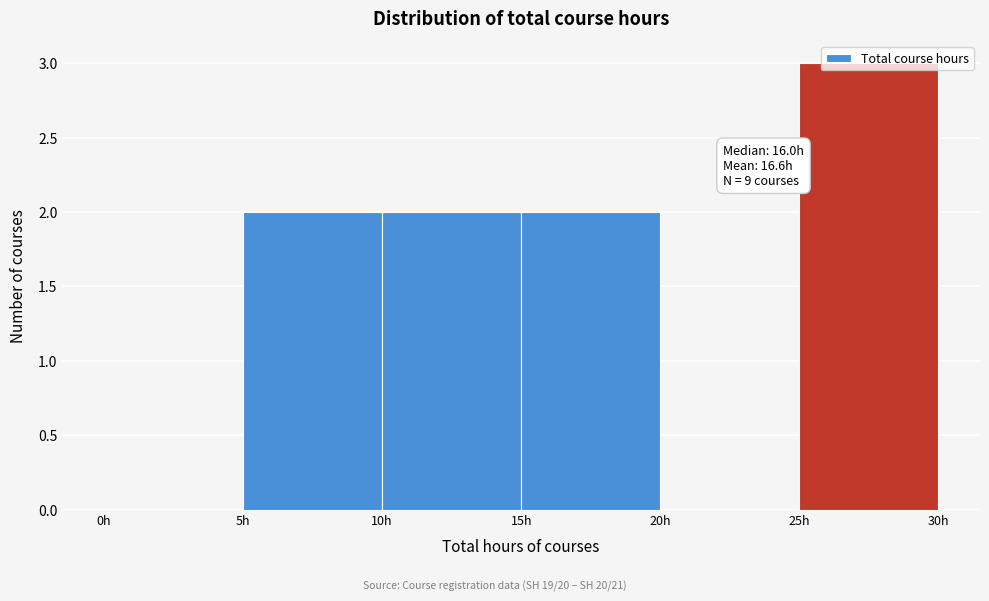

Which range on the x-axis has the tallest bar?

25 to 30